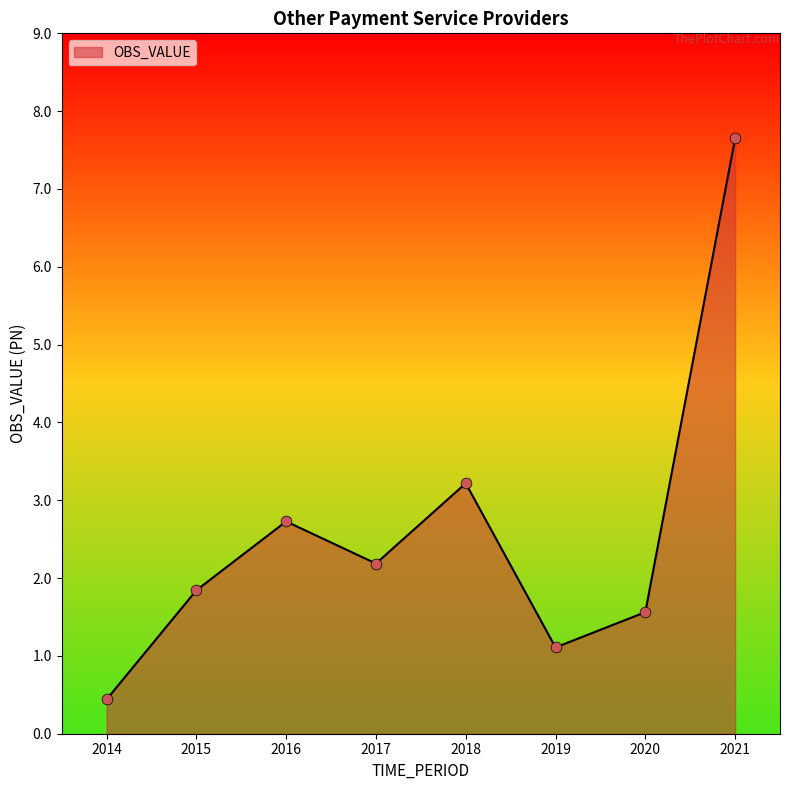

What is the change in value from 2016 to 2019?

-1.6